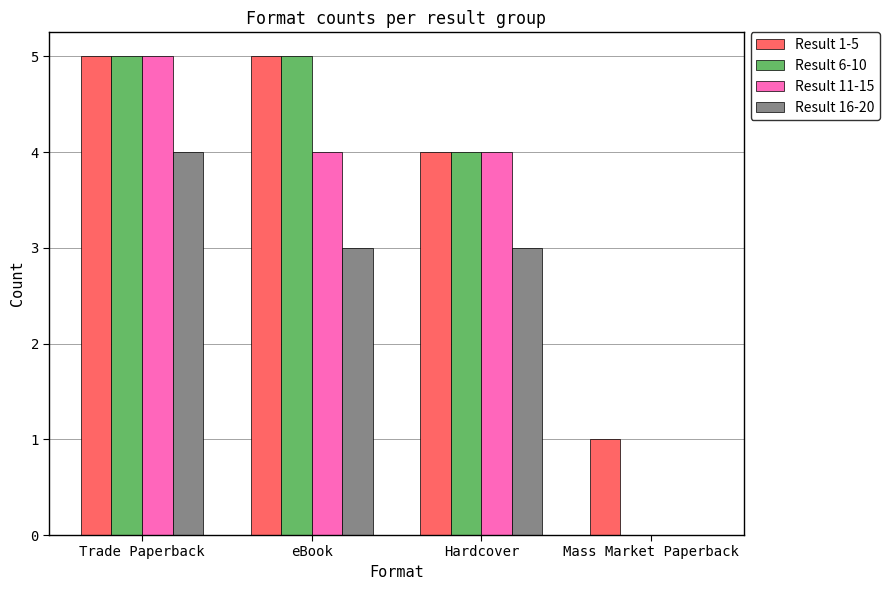

How many groups of bars are there?

4